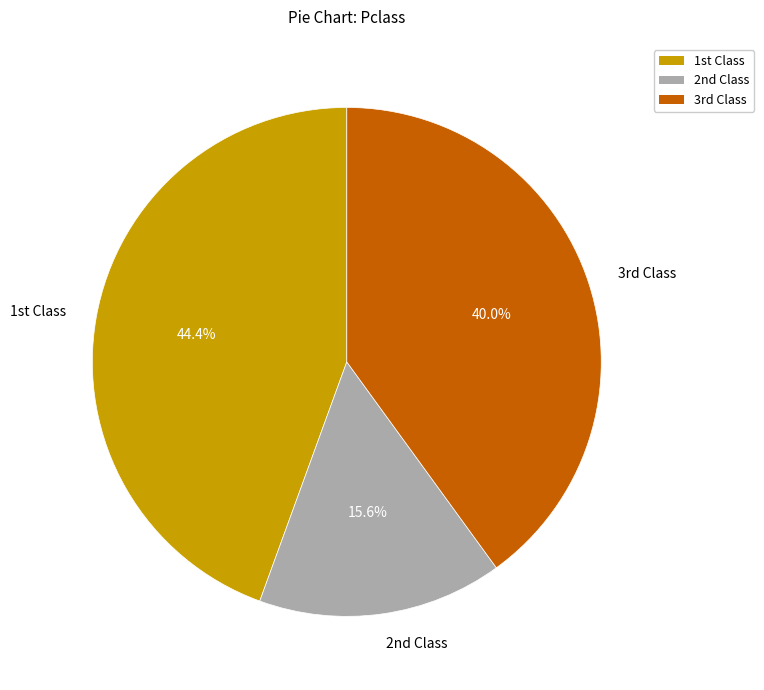

Which category has the smallest portion of the pie?

2nd Class